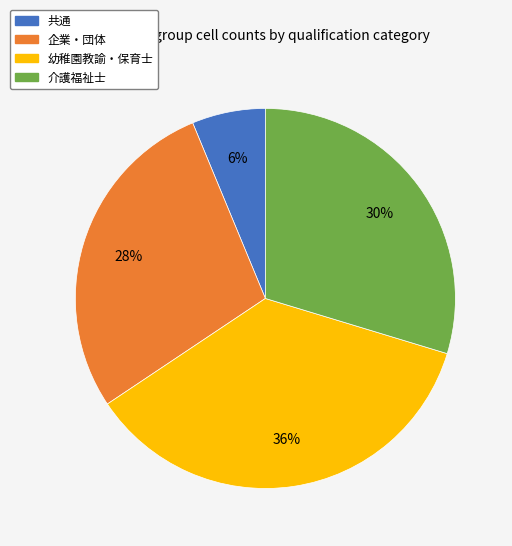

To the nearest percent, what is the difference between the largest and smallest slice percentages?

30%